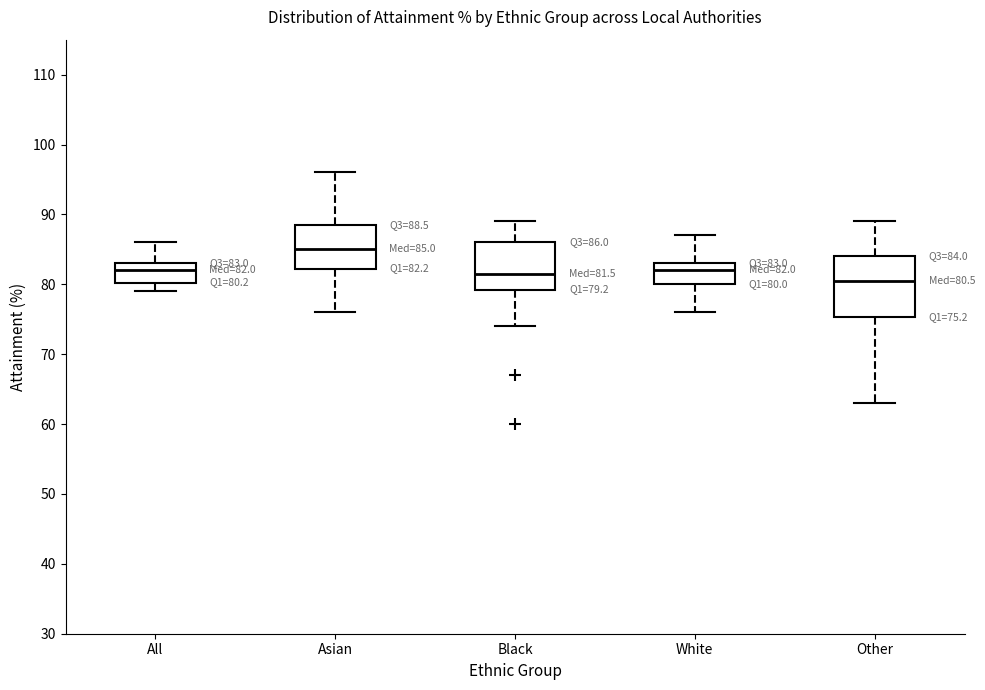

Which box is the tallest, from its lower edge to its upper edge?

Other